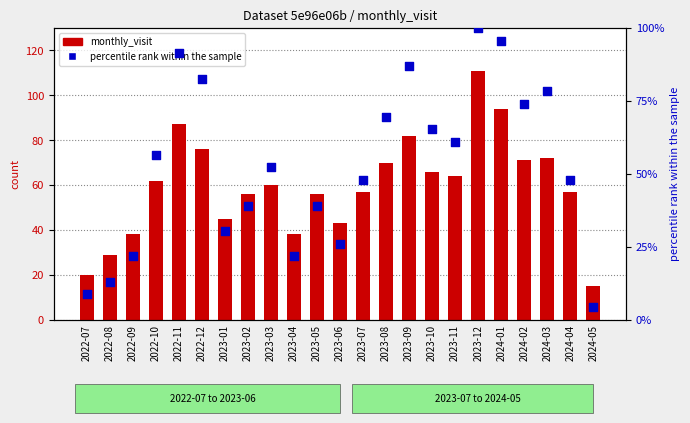

At which category is the sum across all series the highest?

2023-12